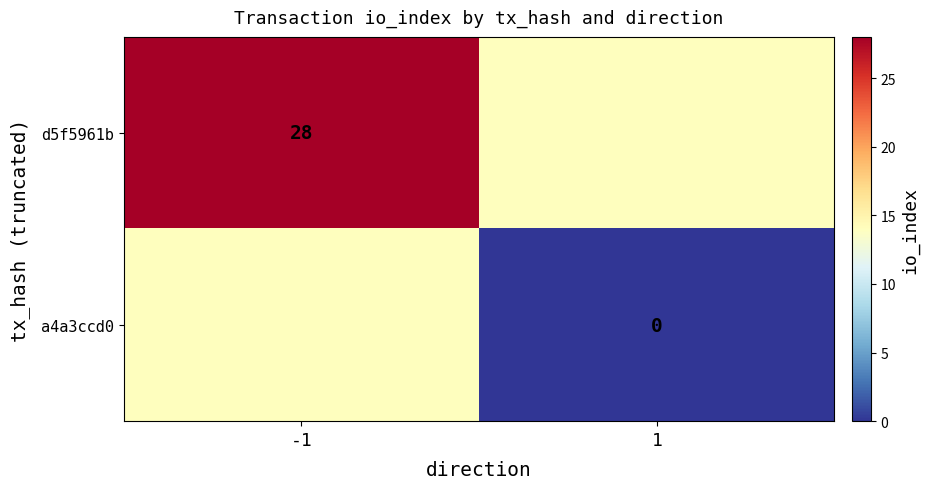

Is it true that d5f5961b equals 46 at -1?

False